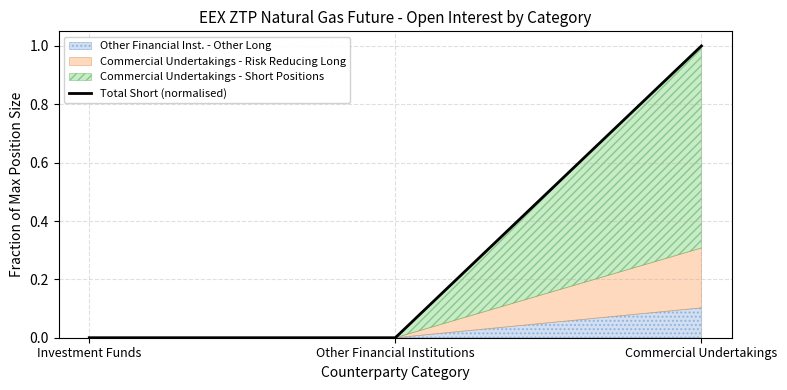

How many values exceed 0?

1